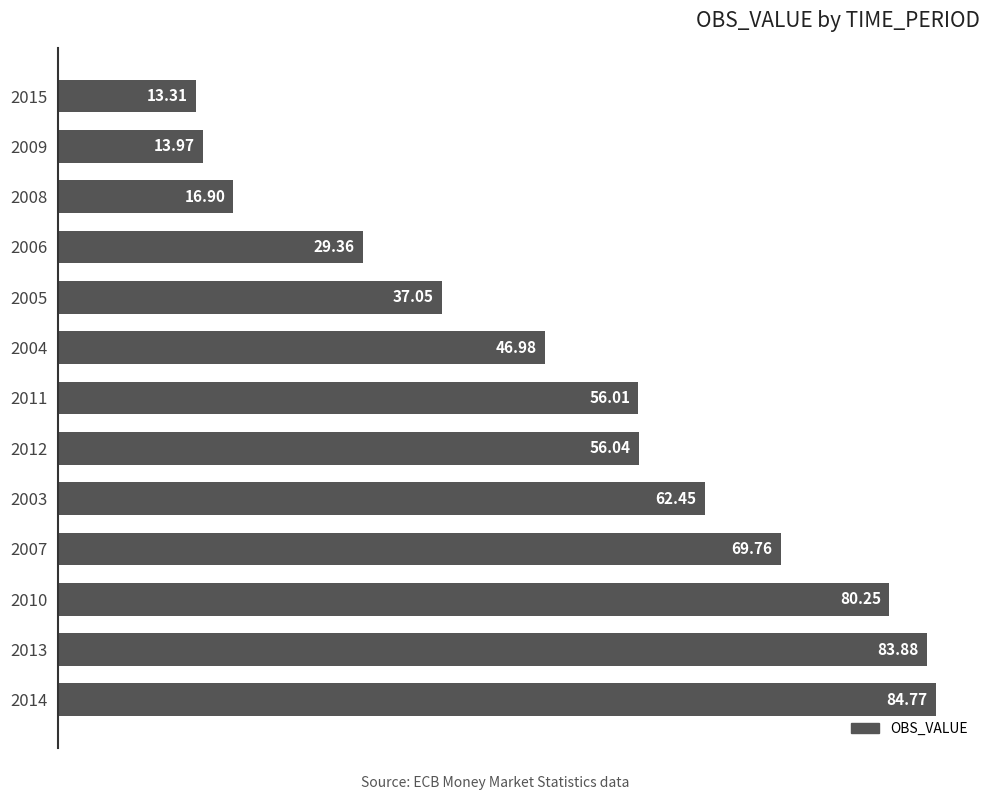

Rank the categories by value from lowest to highest.

2015, 2009, 2008, 2006, 2005, 2004, 2011, 2012, 2003, 2007, 2010, 2013, 2014